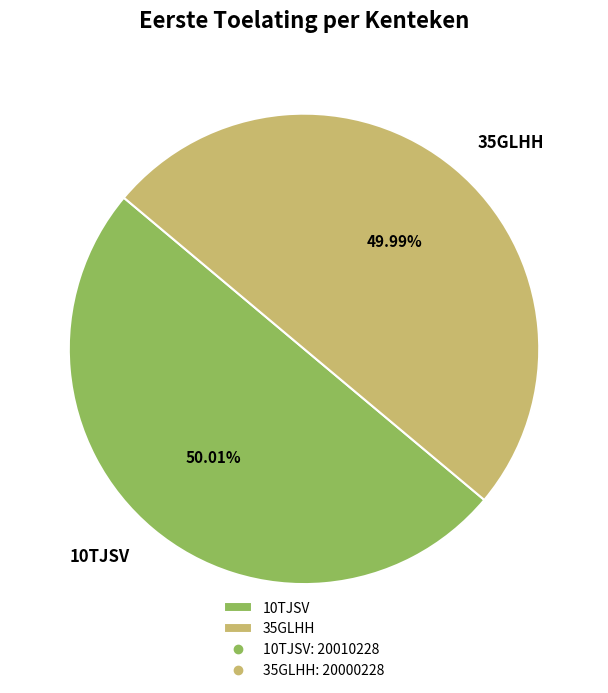

Is the sum of 35GLHH and 10TJSV greater than half?

Yes